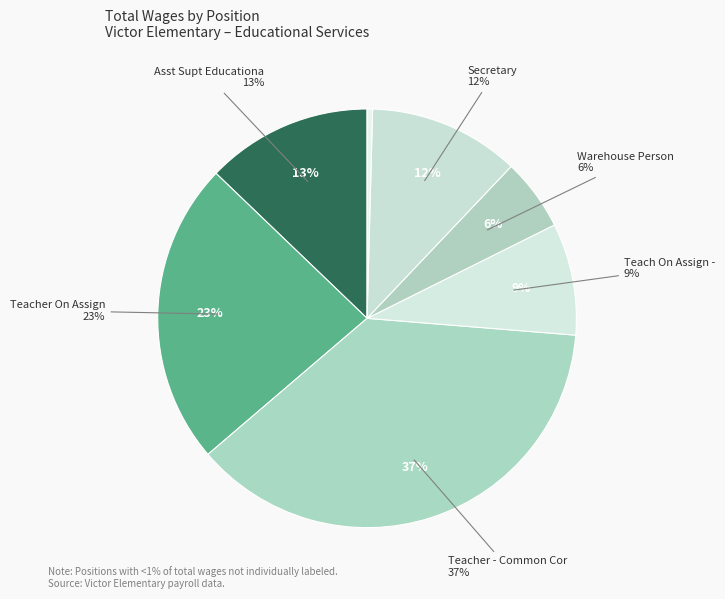

What percentage is the Secretary slice, to the nearest percent?

12%